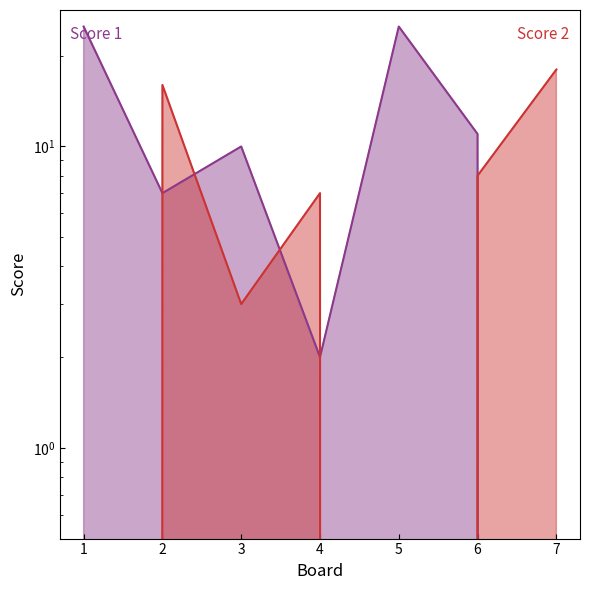

Does the chart display data point markers on the line(s)?

No